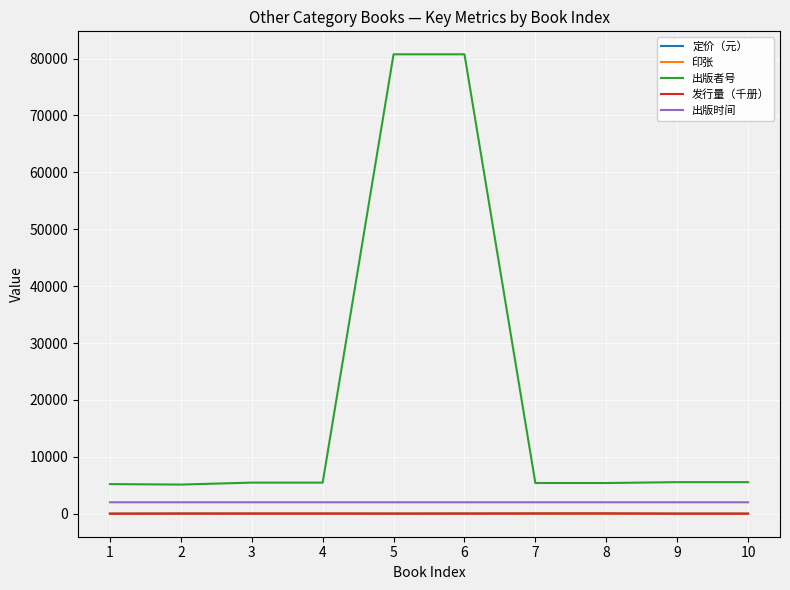

Which series has the largest total across all categories?

出版者号